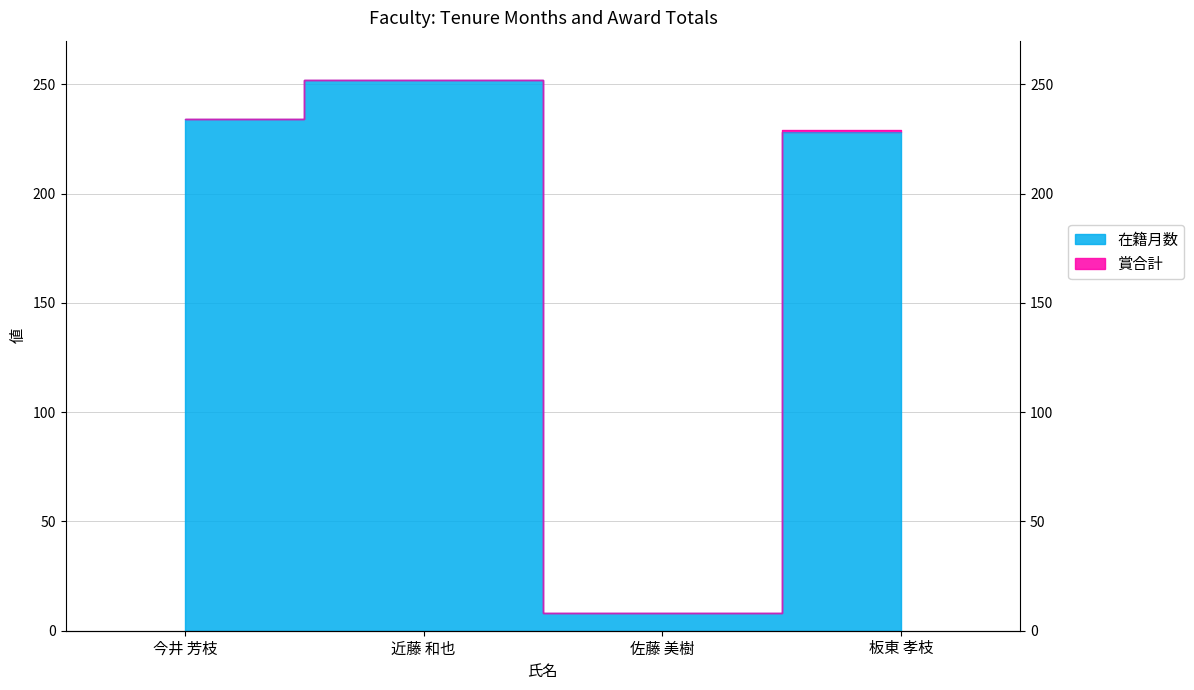

Where is the first local maximum?

近藤 和也